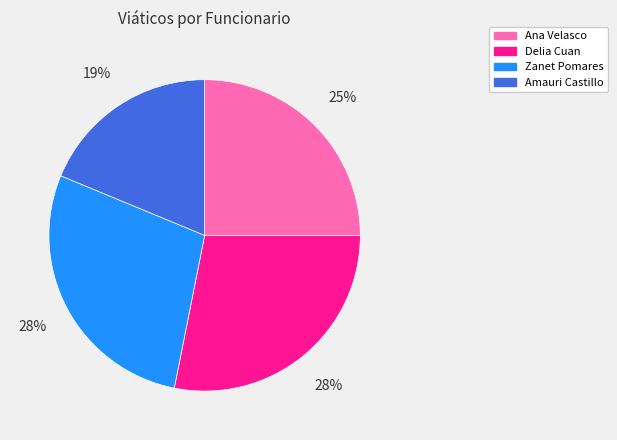

To the nearest percent, what is the average slice percentage?

25%